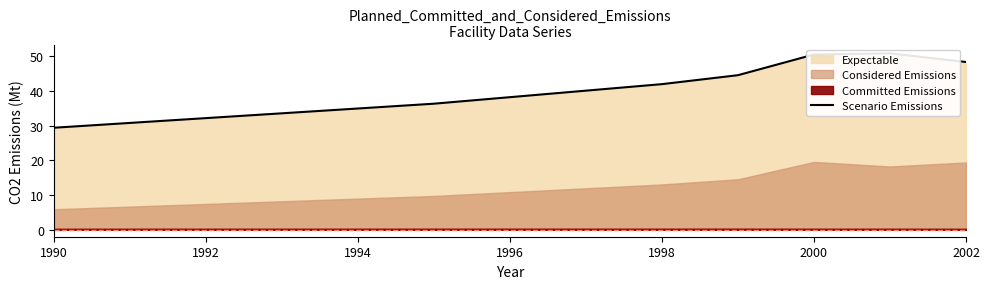

Reading right to left, extract all data points from this chart.

48.4	50.9	50.5	44.6	42.0	36.4	29.4